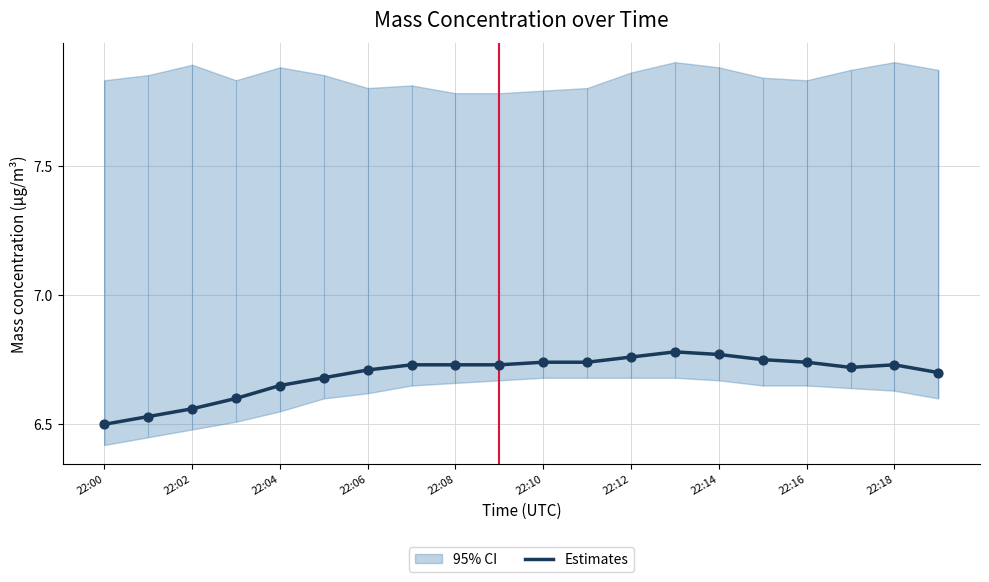

The value of Estimates at 22:12 is 4.6. True or false?

False